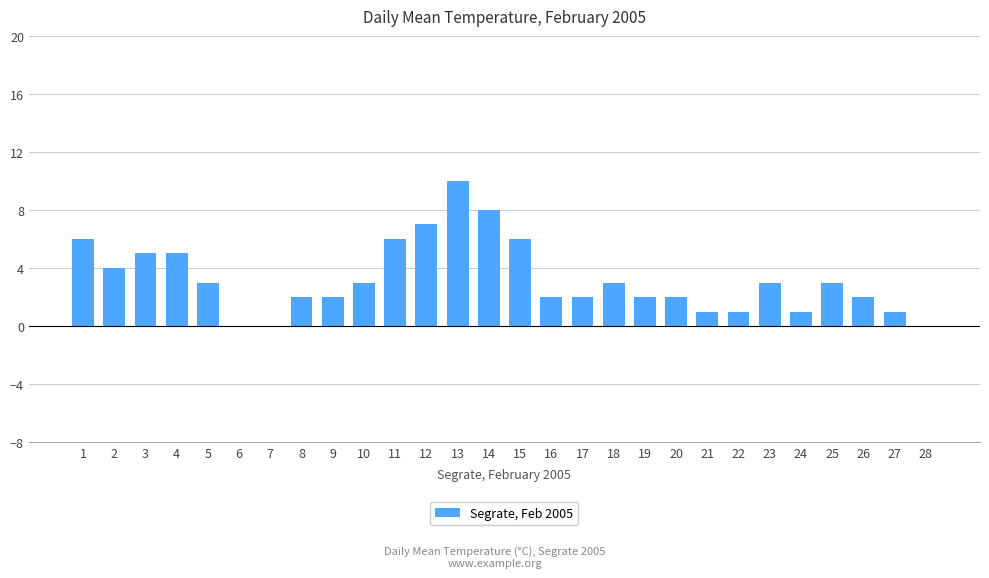

What is the average value?

3